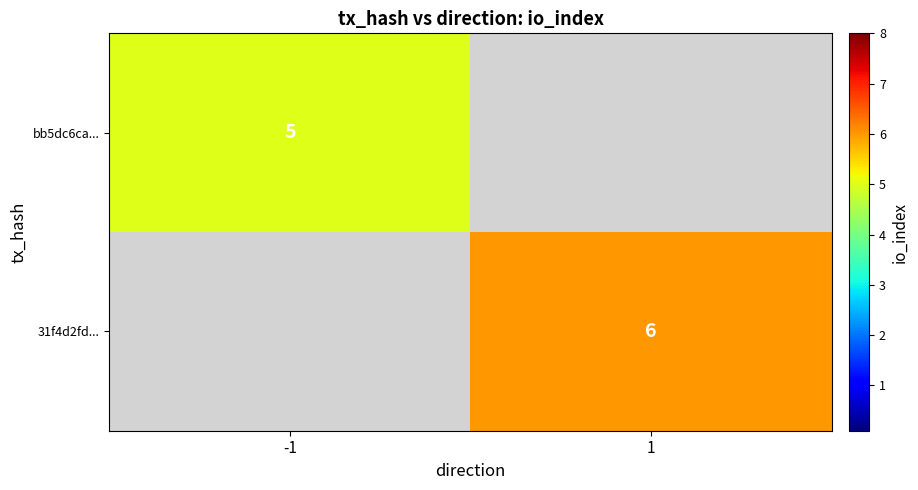

The 31f4d2fd... series shows 6 at 1. True or false?

True